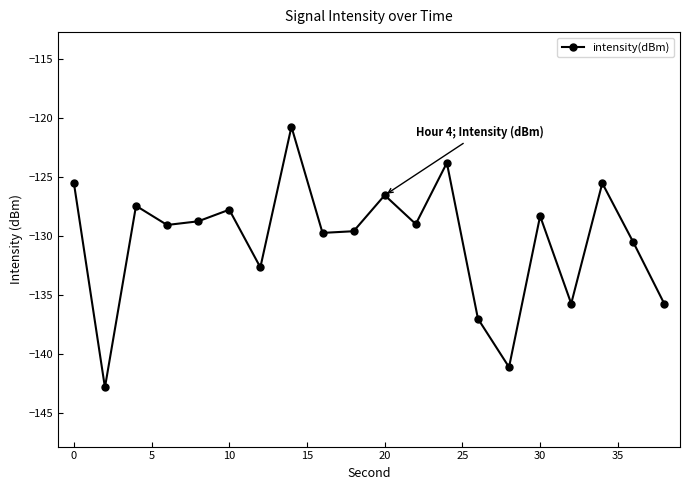

What is the sum of all values?

-2607.4